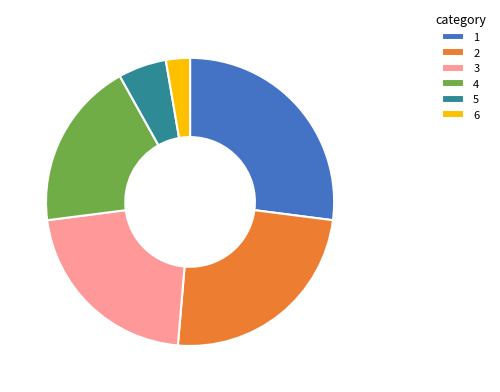

Does any single category account for the majority?

No